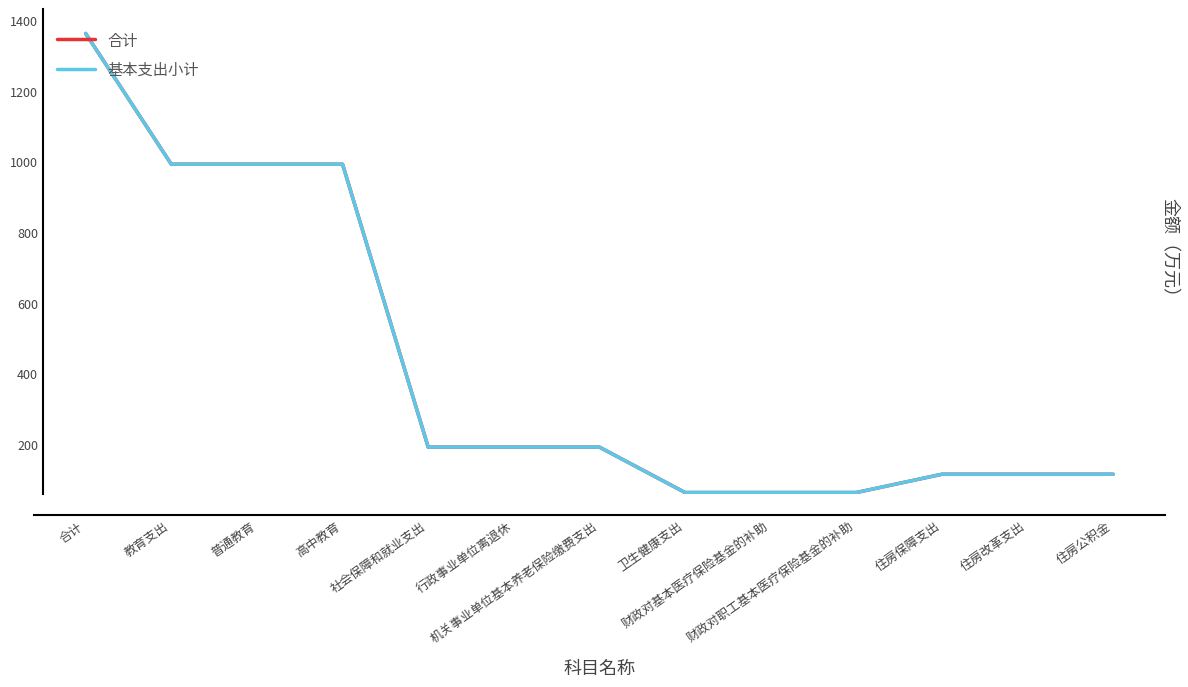

True or false: 基本支出小计 has more than 1 interior local peaks.

False